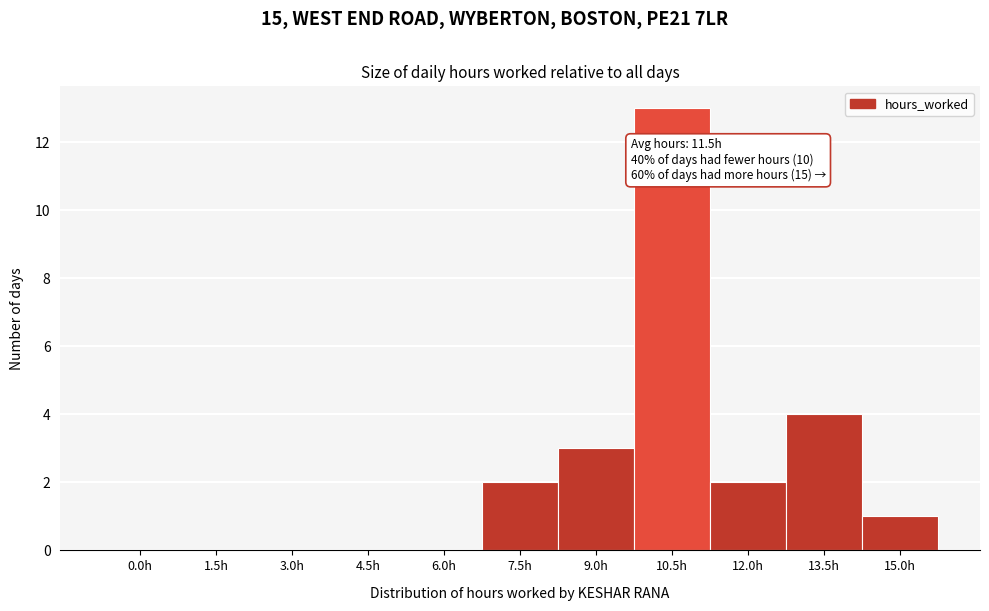

Reading right to left, list all the values displayed in this chart.

15.0h=1	13.5h=4	12.0h=2	10.5h=13	9.0h=3	7.5h=2	6.0h=0	4.5h=0	3.0h=0	1.5h=0	0.0h=0